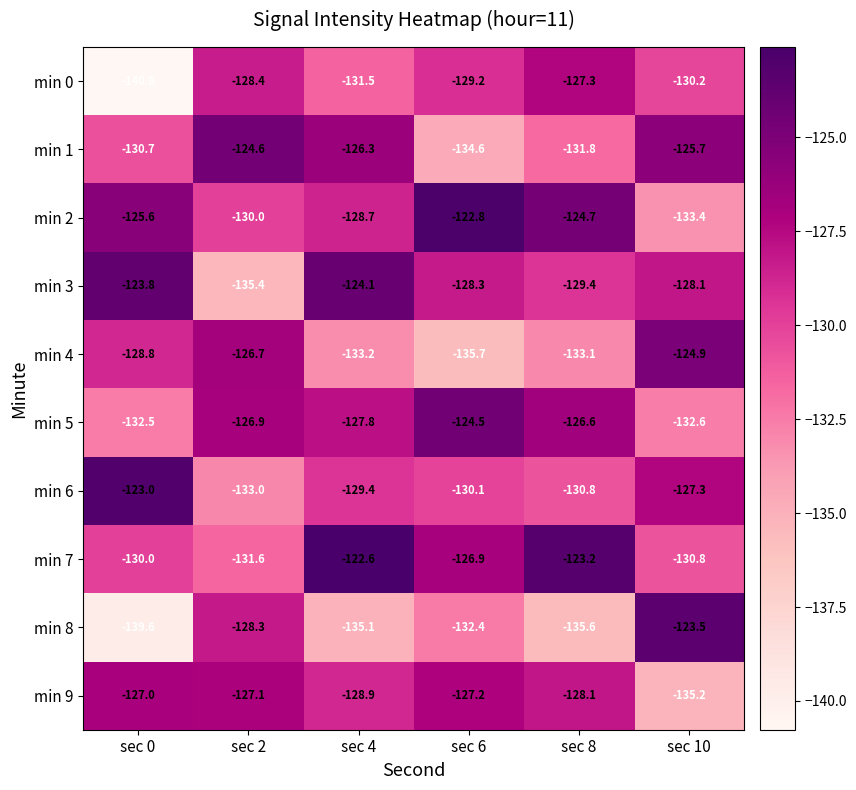

The value of min 4 at sec 2 is -66.5. True or false?

False